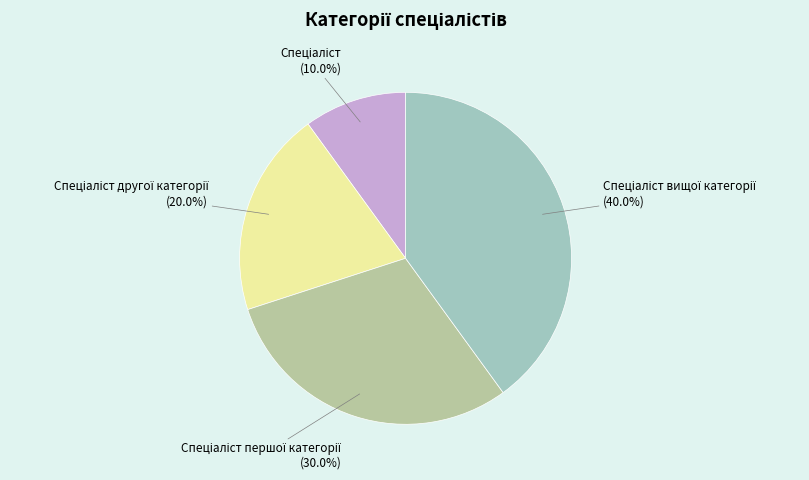

Is there any slice that represents more than half of the pie?

No